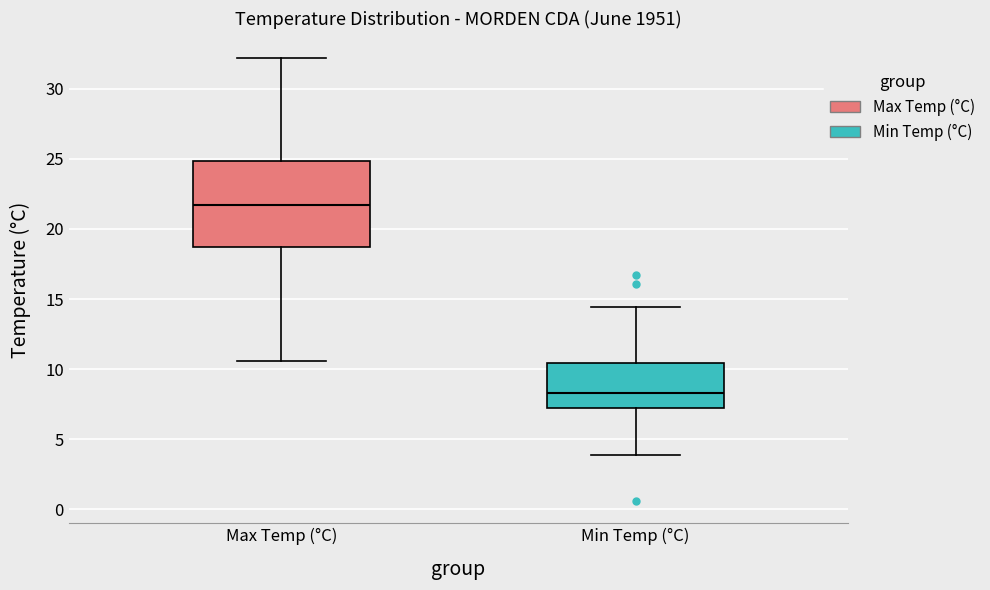

Where does the lower whisker of the box for Max Temp (°C) end on the y-axis? The values are not printed on the chart, so give them approximately, as read against the axis.

10.5